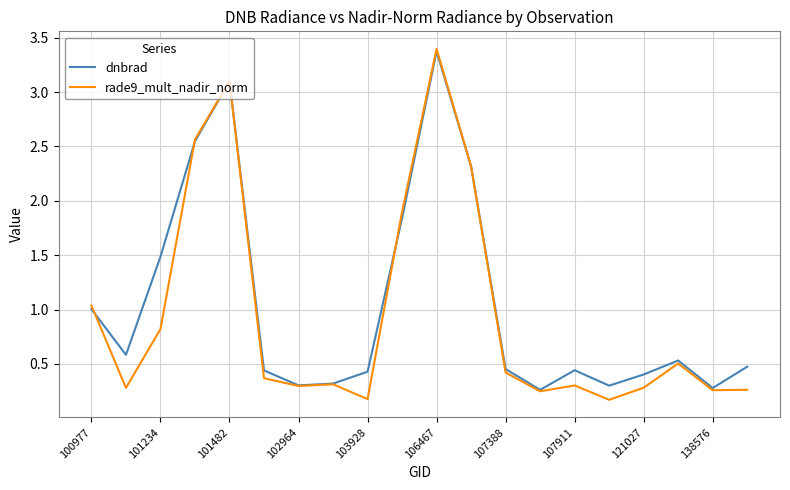

True or false: rade9_mult_nadir_norm has more than 1 points higher than both neighbors.

True